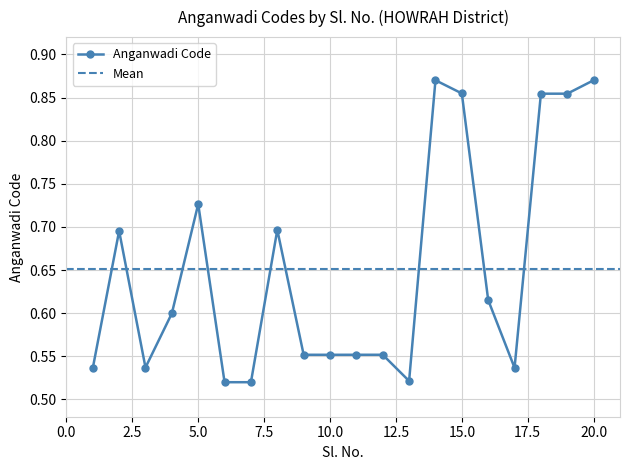

Where is the data nearest to the value 0?

7